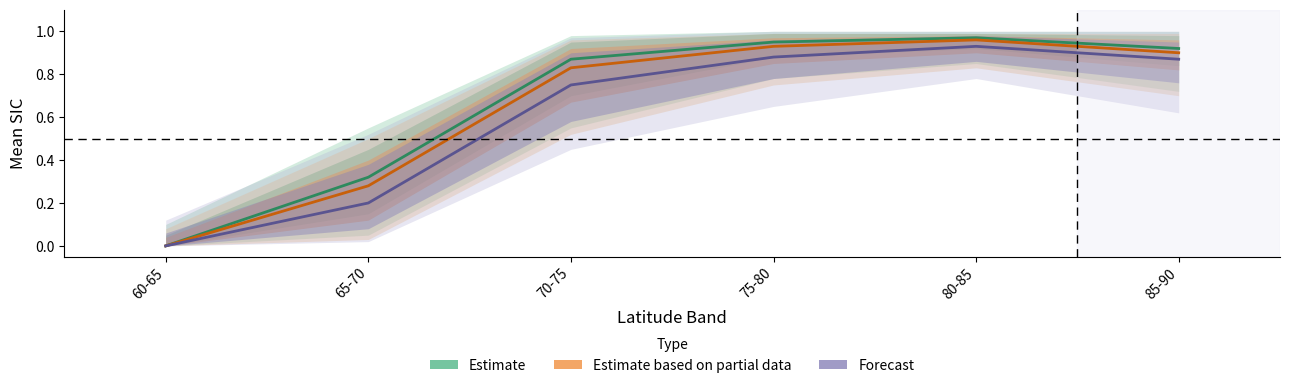

What is the label of the 1st point from the right?

85-90